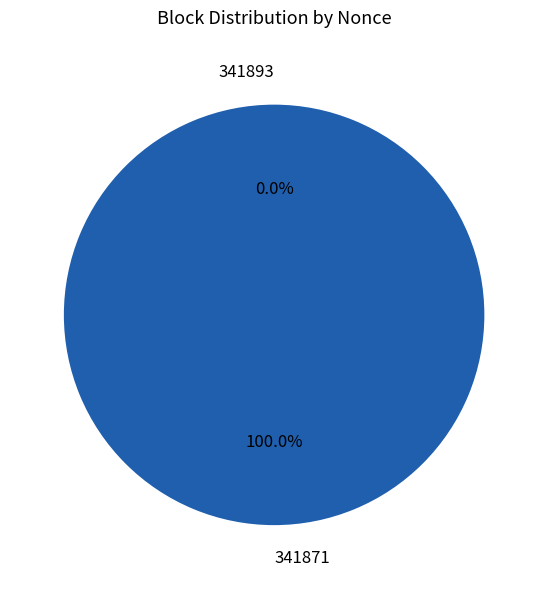

True or false: 341893 accounts for 10% of the total.

False